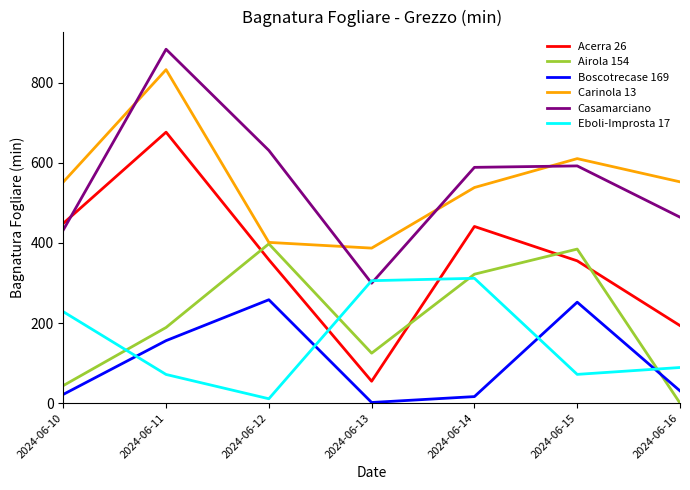

True or false: Acerra 26 and Carinola 13 cross at least once.

False